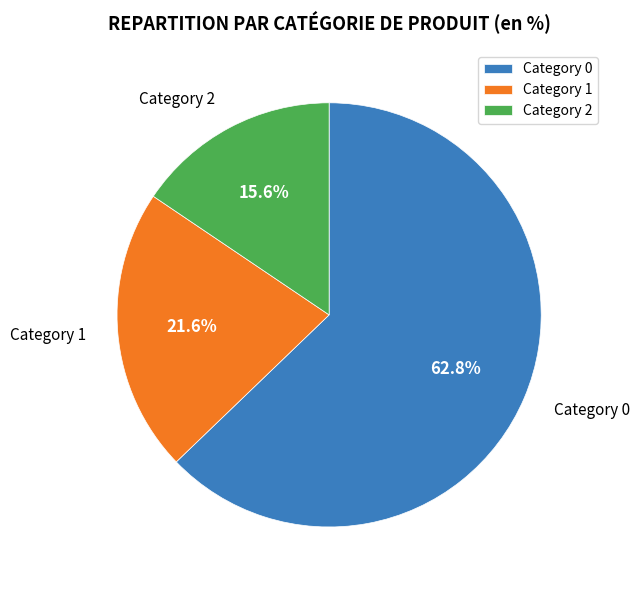

Combined, what portion of the pie is Category 2 and Category 1?

37.2%